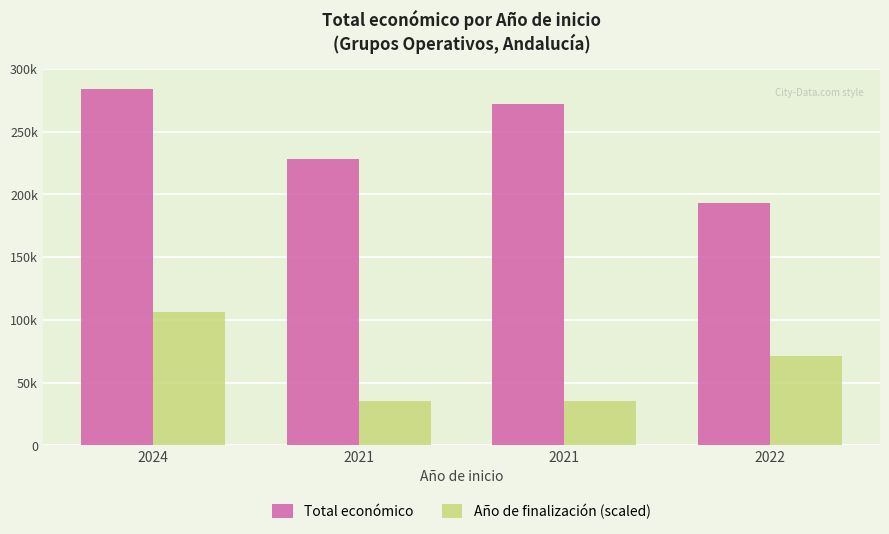

Does the chart contain stacked bars?

No